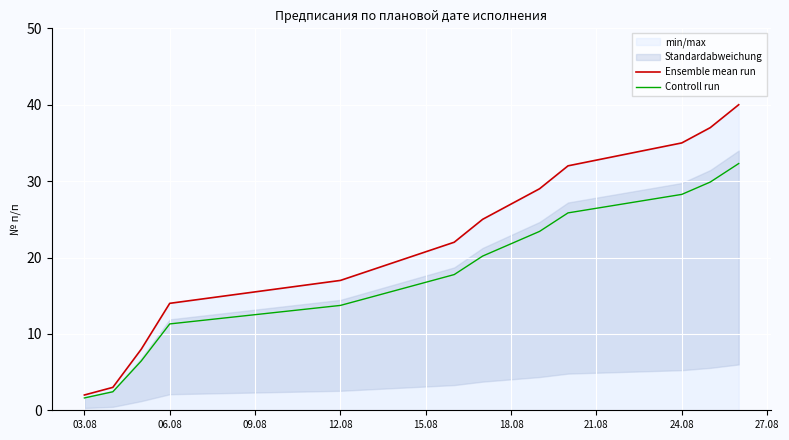

Reading right to left, list all the values displayed in this chart.

Ensemble mean run: 40.0	37.0	35.0	32.0	29.0	25.0	22.0	17.0	14.0	8.0	3.0	2.0
Controll run: 32.3	29.9	28.3	25.8	23.4	20.2	17.8	13.7	11.3	6.5	2.4	1.6